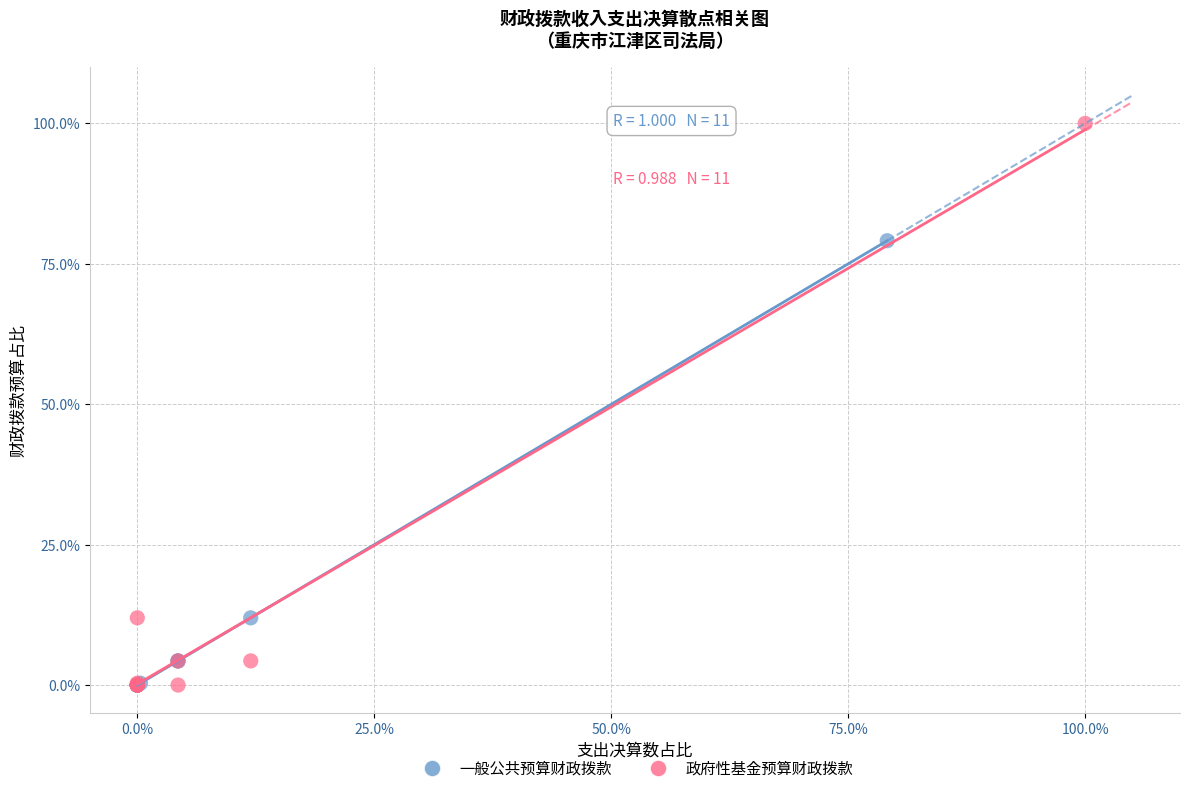

Which series reaches the maximum Y coordinate?

政府性基金预算财政拨款